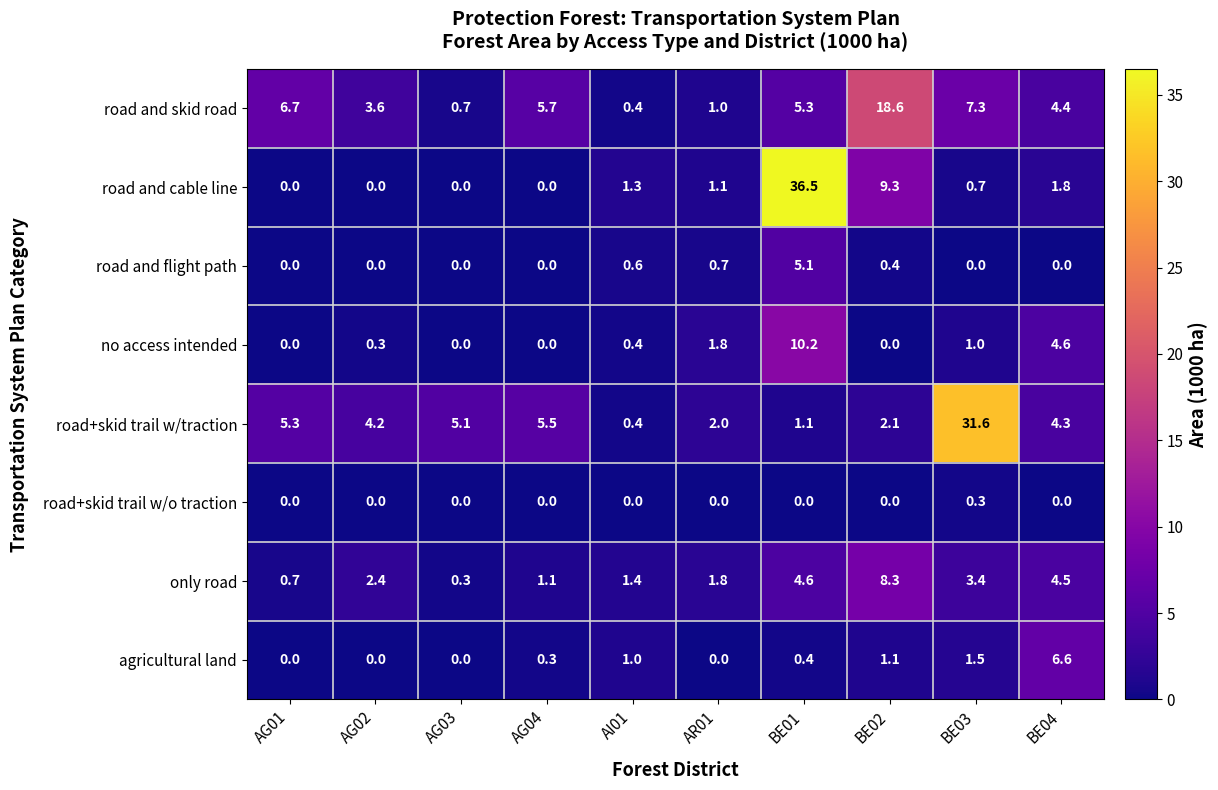

At BE03, list the series in order from largest to smallest.

road+skid trail w/traction, road and skid road, only road, agricultural land, no access intended, road and cable line, road+skid trail w/o traction, road and flight path